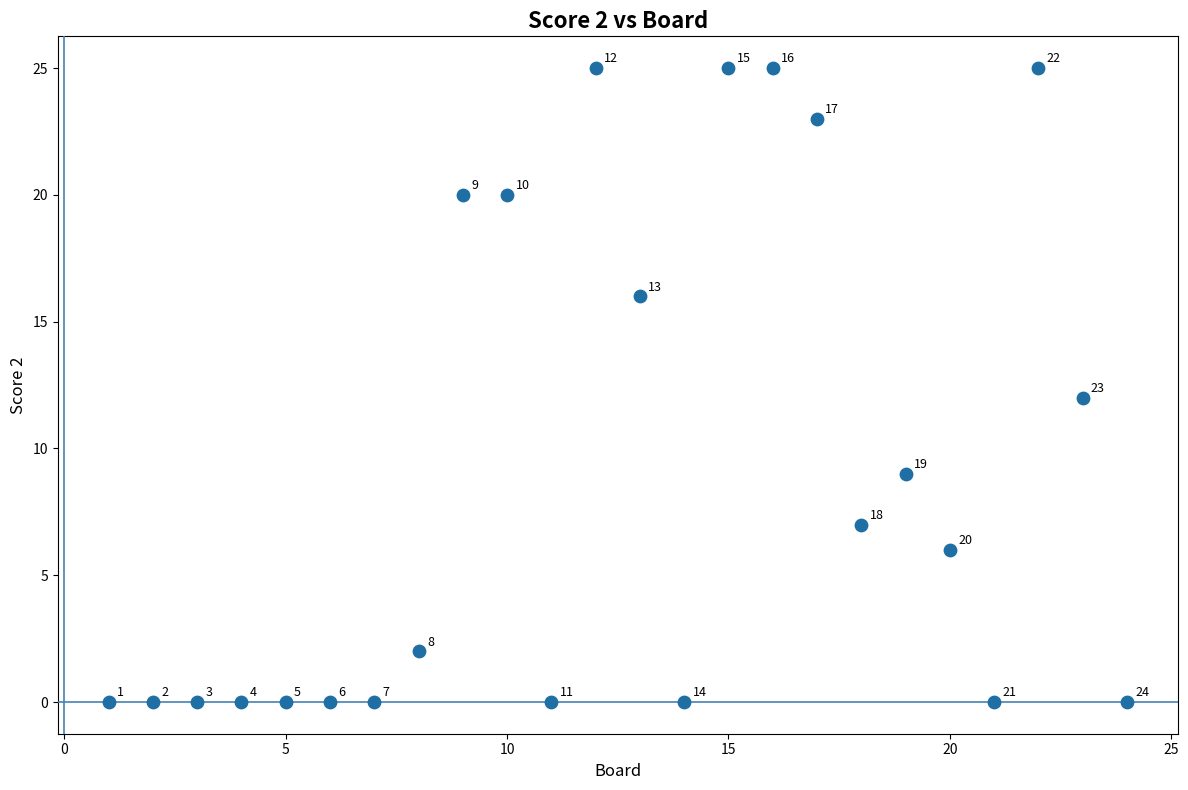

What Y value in the scatter plot is closest to 12?

12